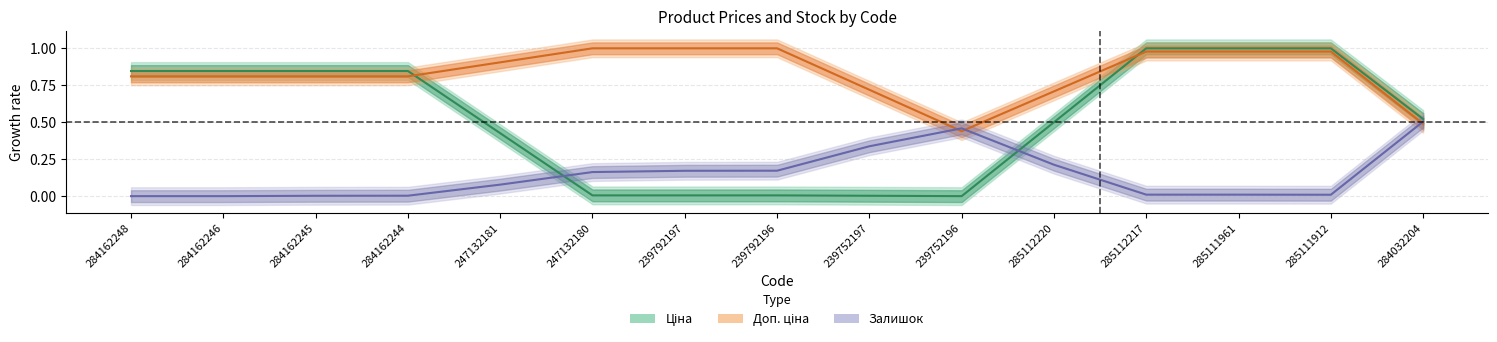

At which category does Залишок reach its first local peak?

239752196